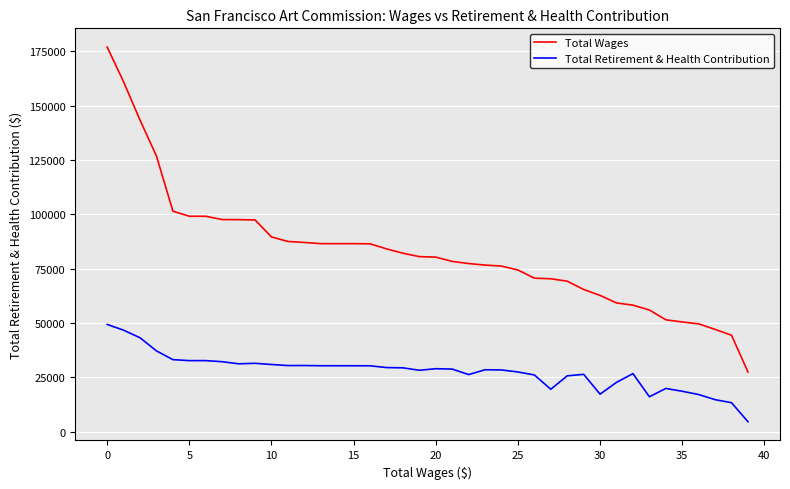

What is the highest value of the Total Wages series?

176971